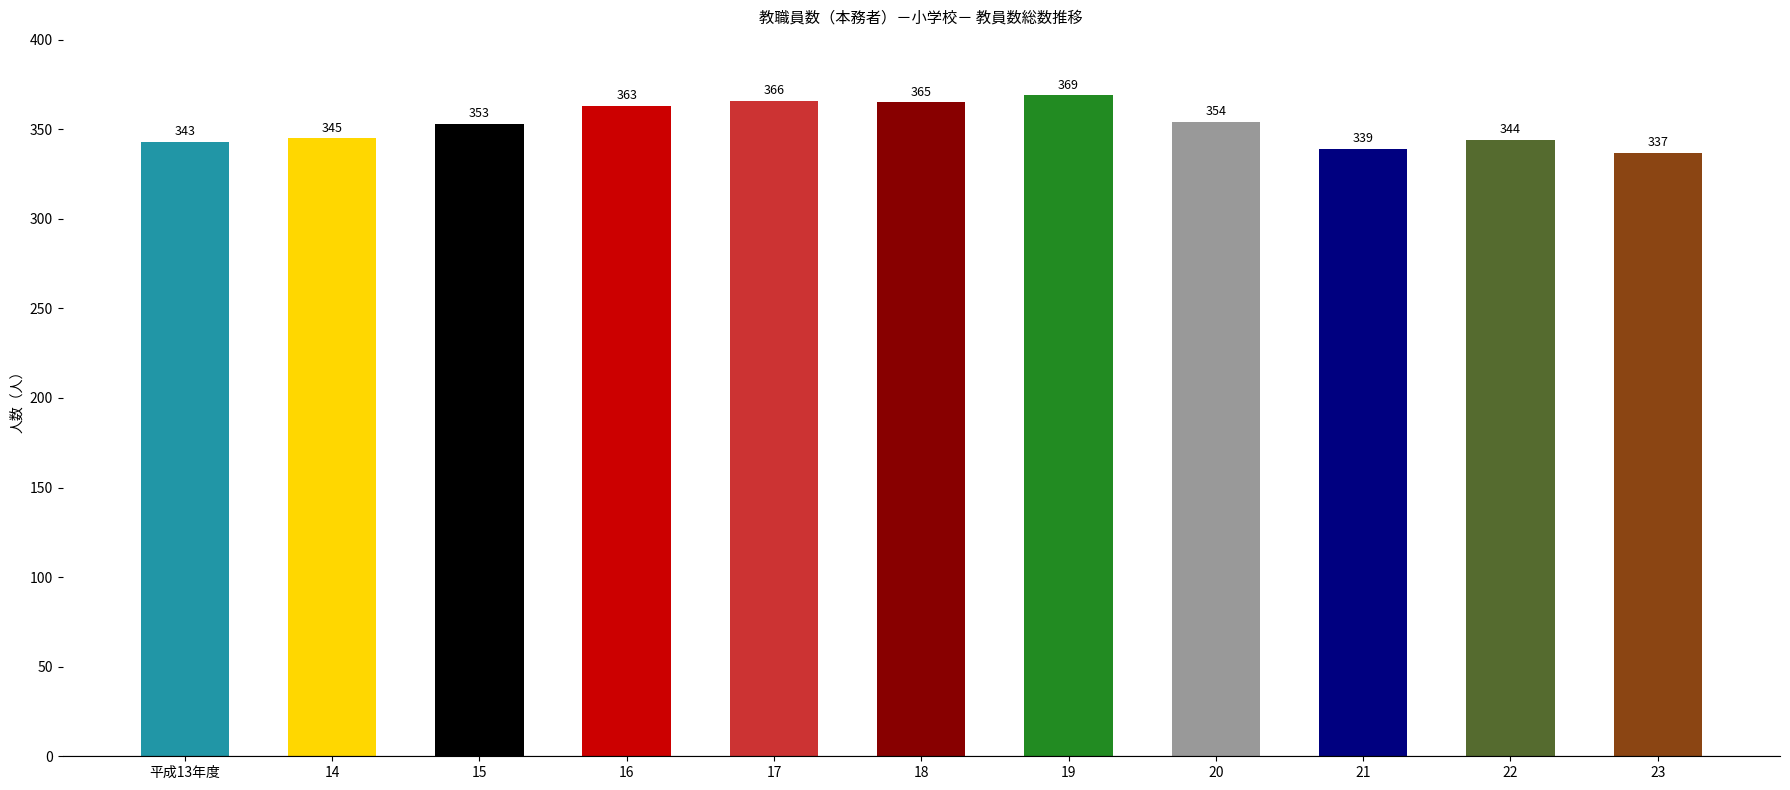

What is the approximate value at 17, to the nearest 5?

365